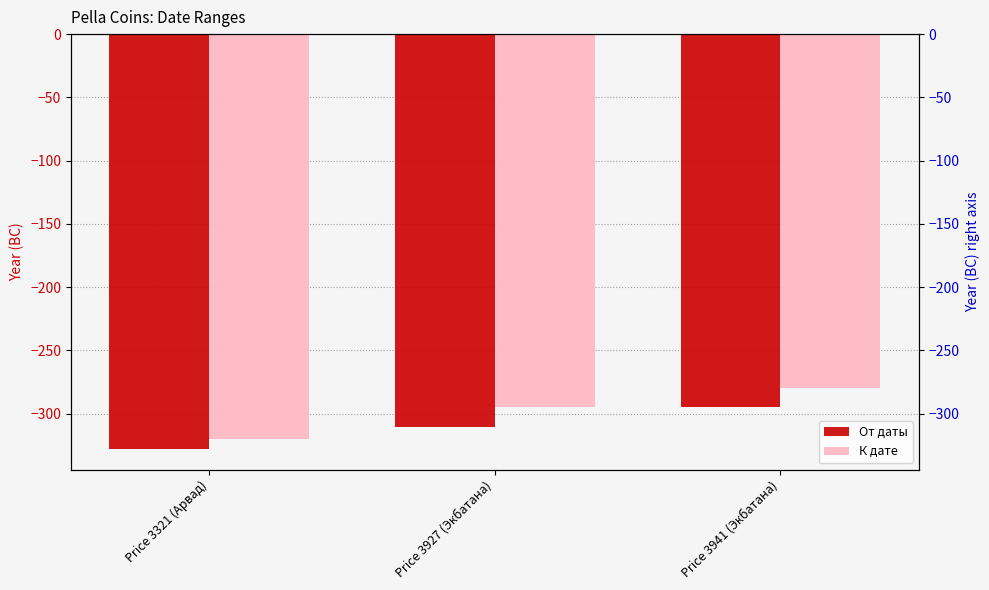

List the series in order of their peak value, highest first.

К дате, От даты